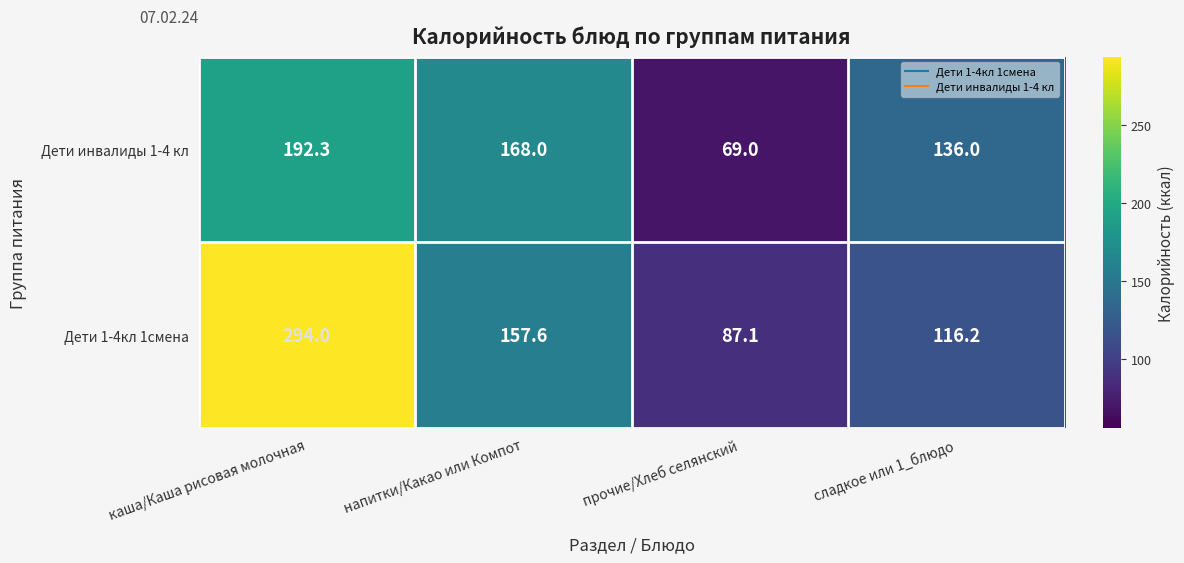

Between каша/Каша рисовая молочная and сладкое или 1_блюдо, which series saw the biggest shift?

Дети 1-4кл 1смена